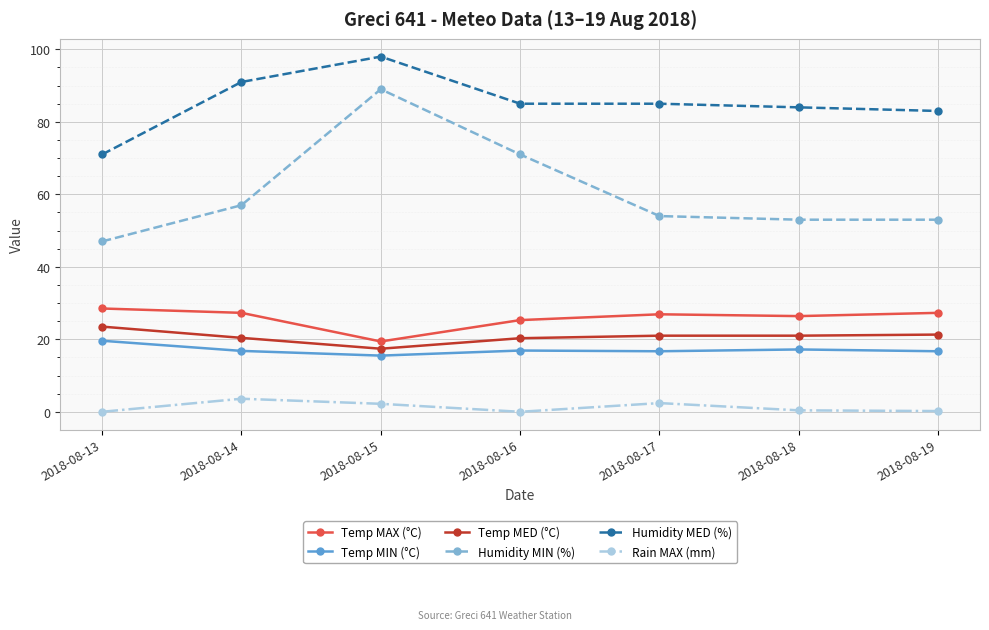

True or false: Humidity MIN (%) and Temp MAX (°C) intersect in this chart.

False